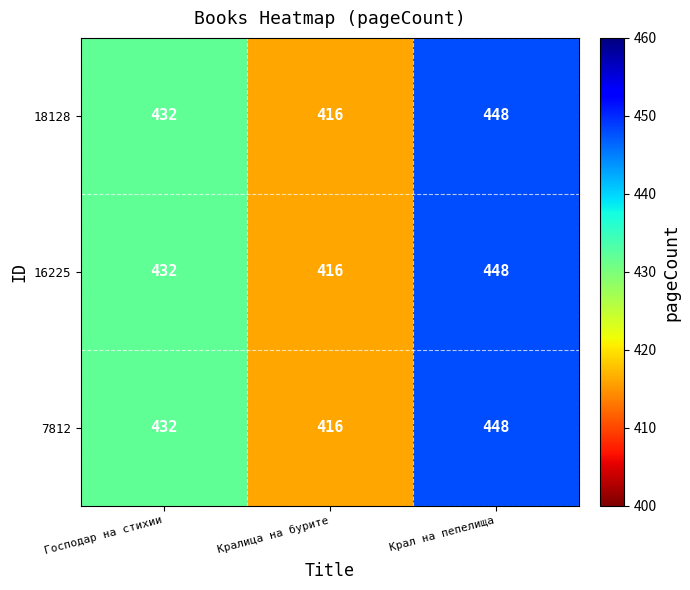

List the labels in order of 18128 value, largest first.

Крал на пепелища, Господар на стихии, Кралица на бурите